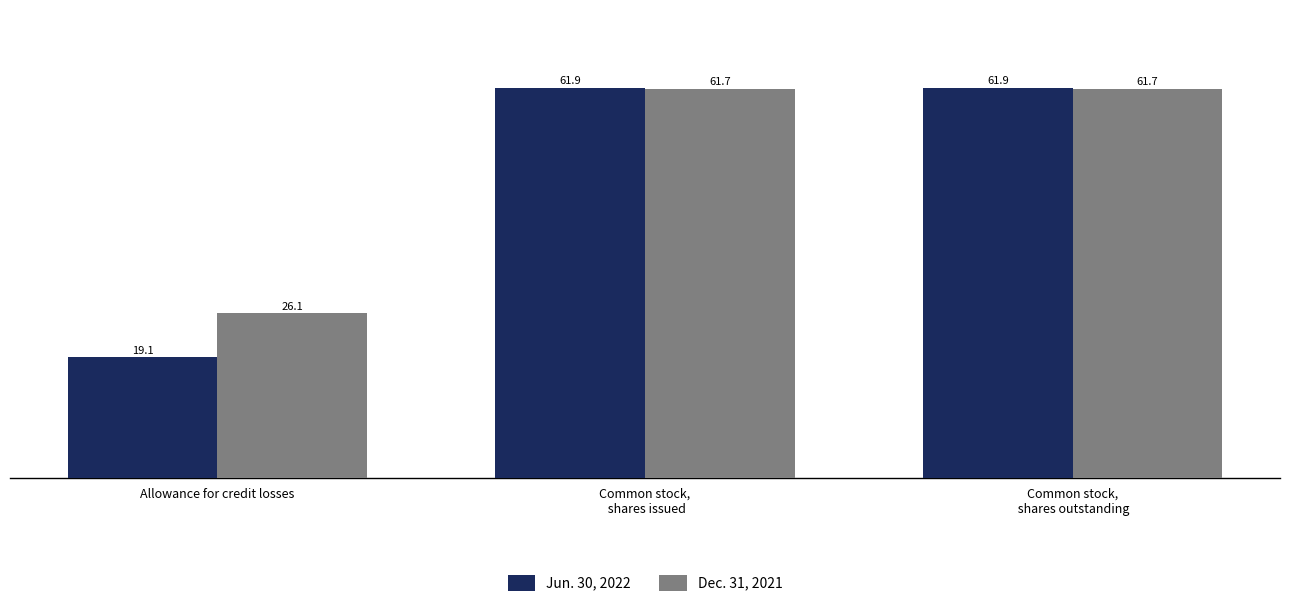

Reading left to right, list all the values displayed in this chart.

Jun. 30, 2022: Allowance for credit losses=19.1	Common stock,
 shares issued=61.9	Common stock,
 shares outstanding=61.9
Dec. 31, 2021: Allowance for credit losses=26.1	Common stock,
 shares issued=61.7	Common stock,
 shares outstanding=61.7